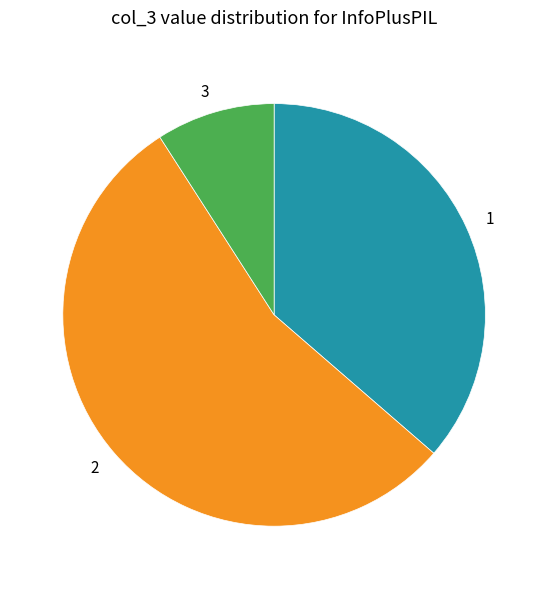

Is there a majority slice in this chart?

Yes